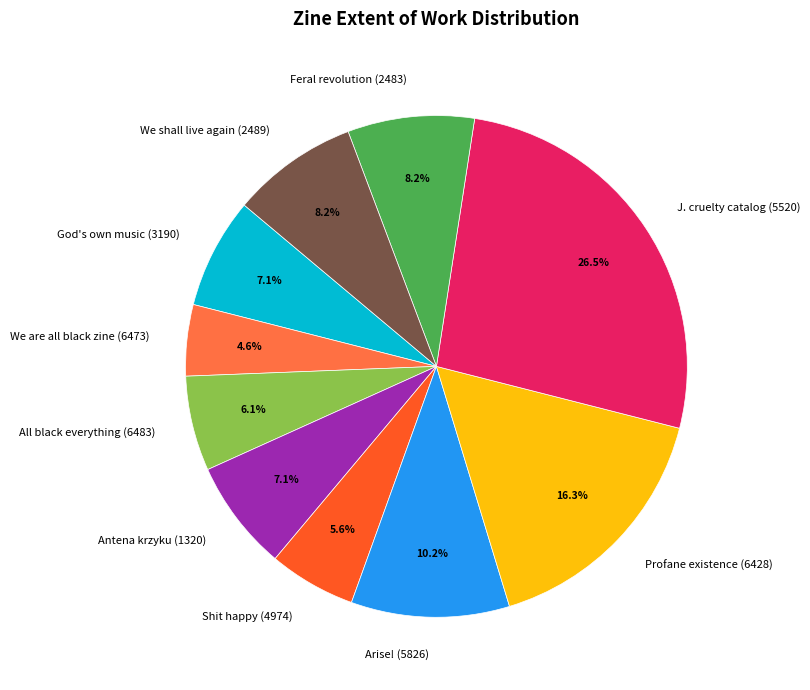

Is there a majority slice in this chart?

No